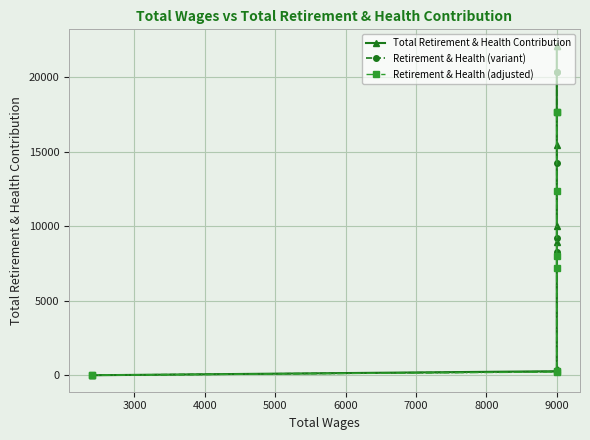

Rank the series by their average value, from lowest to highest.

Retirement & Health (adjusted), Retirement & Health (variant), Total Retirement & Health Contribution